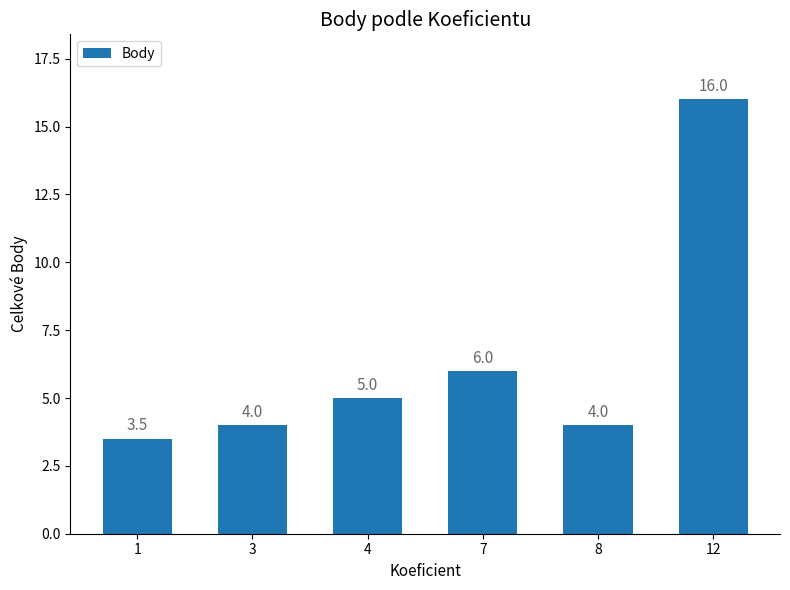

How many series are shown in this chart?

1